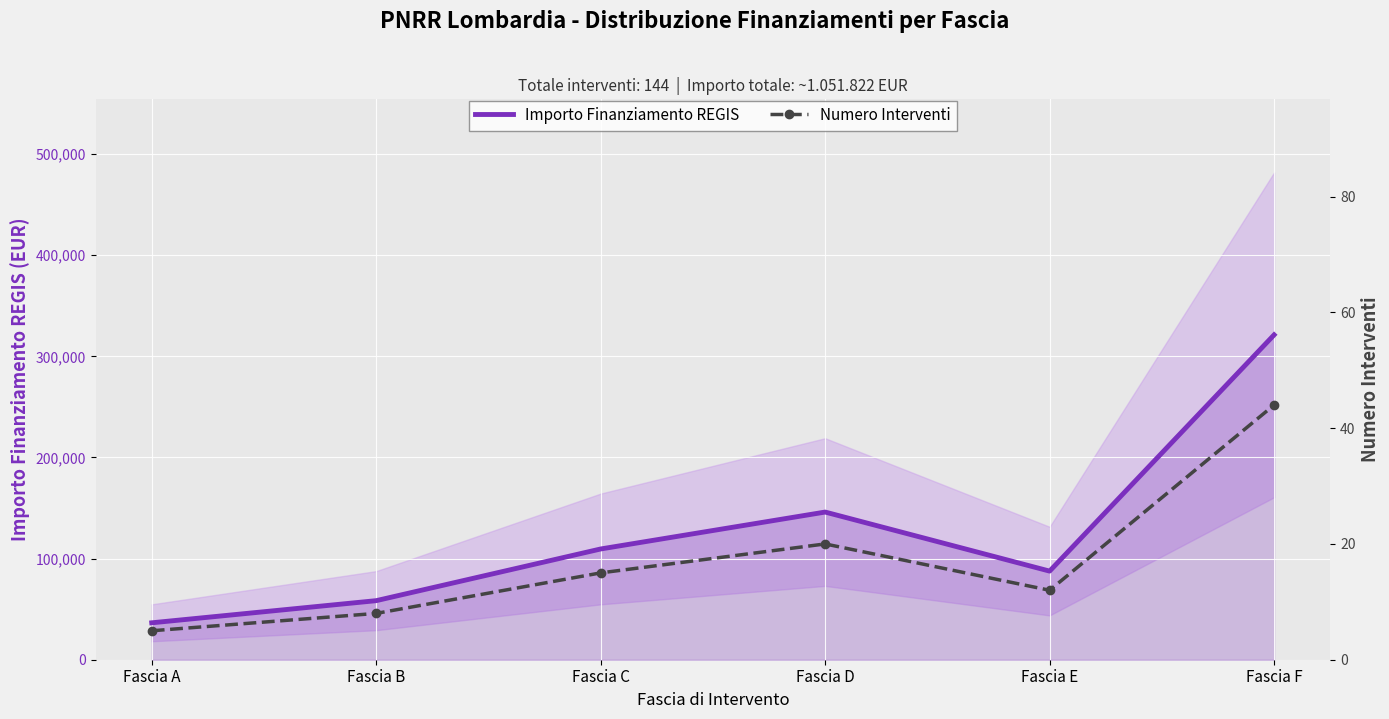

What is the value of the Numero Interventi point at the 1st from the left?

5